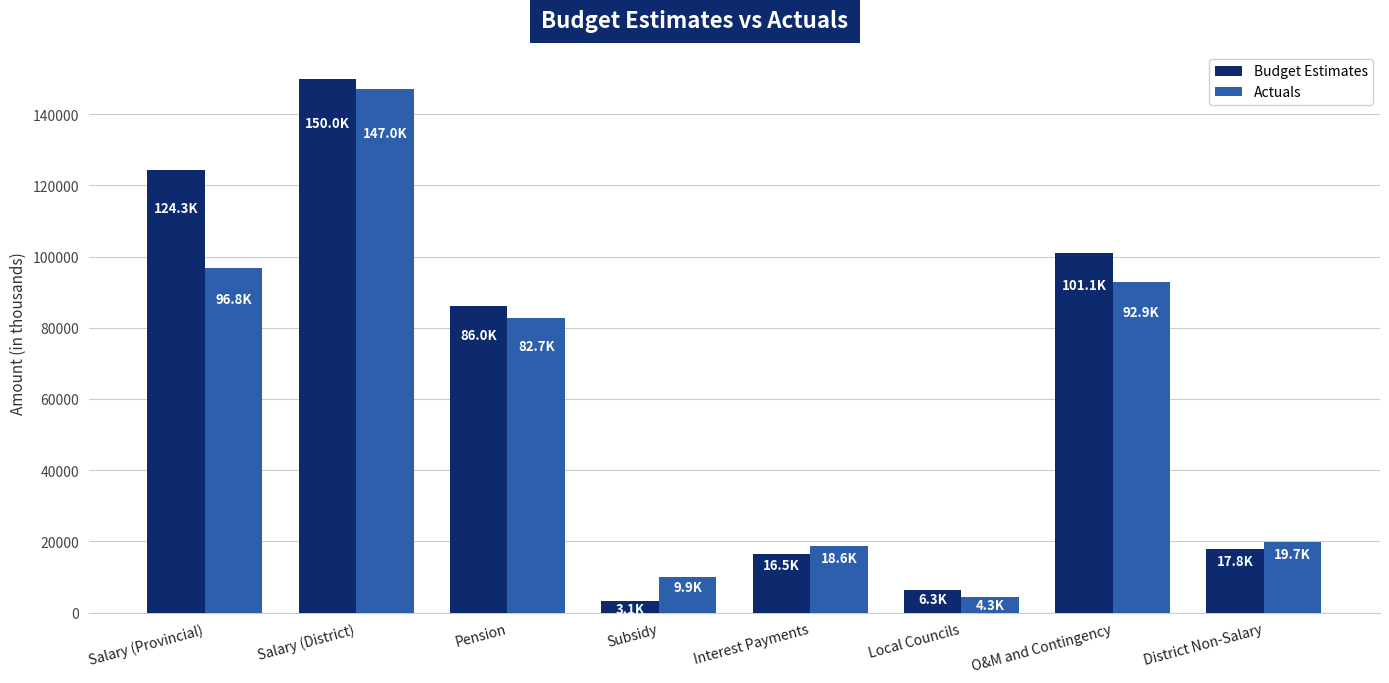

At O&M and Contingency, list the series in order from smallest to largest.

Actuals, Budget Estimates